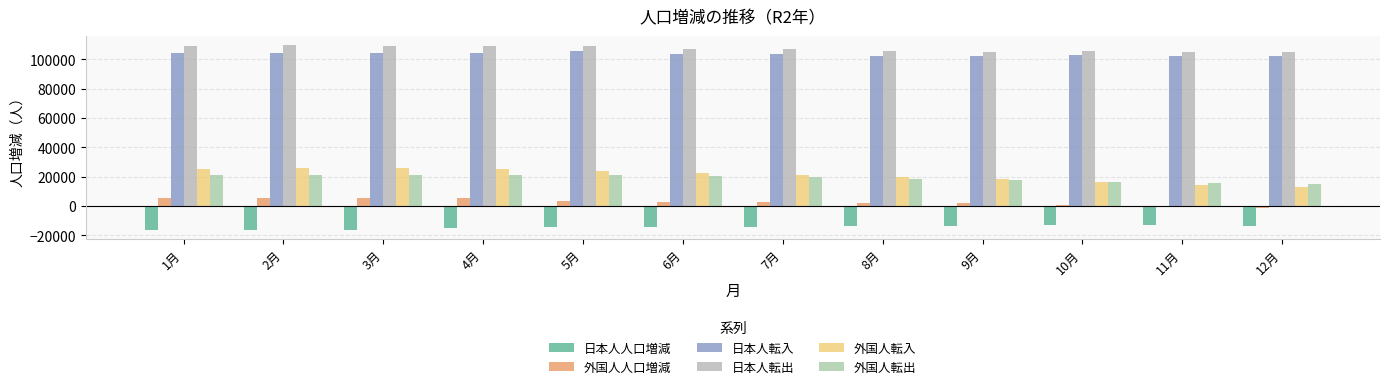

How many data points in 日本人人口増減 are less than -14044?

6